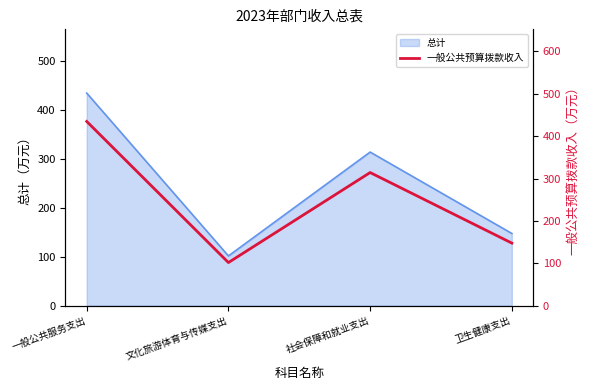

Where is the first local maximum?

社会保障和就业支出